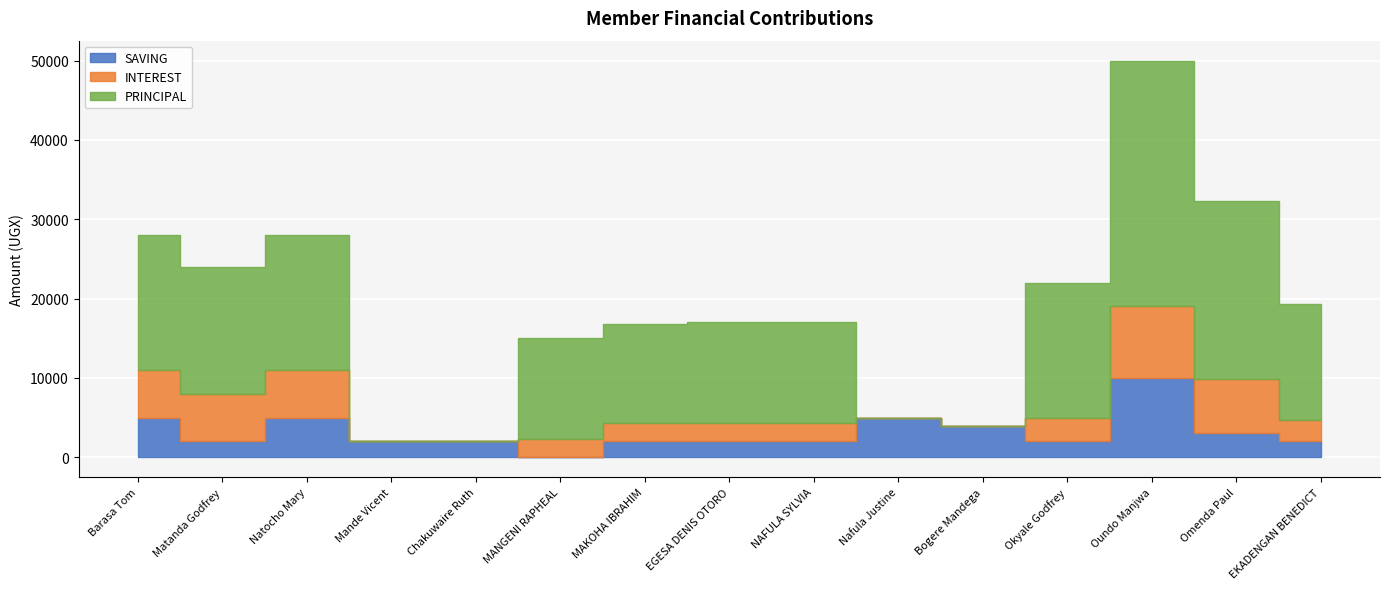

Where do PRINCIPAL and SAVING first cross each other?

Natocho Mary and Mande Vicent